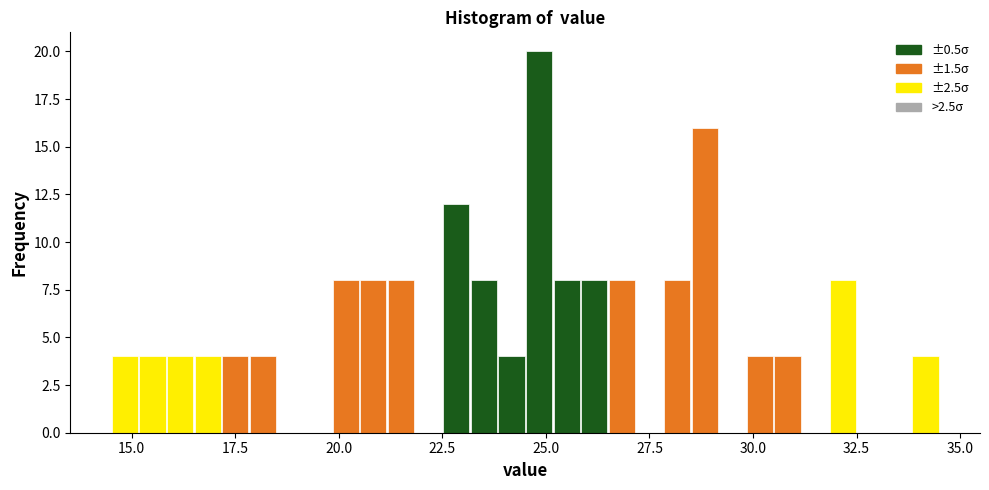

Around what value on the x-axis is the tallest bar? Give the approximate position of its centre, as read against the axis.

25.0